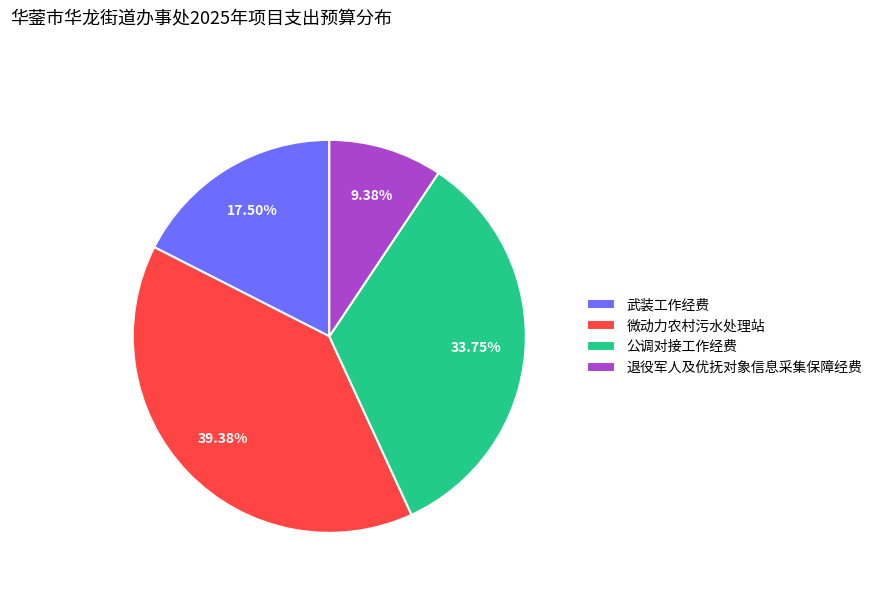

What is the ratio of the value at 公调对接工作经费 to the value at 退役军人及优抚对象信息采集保障经费?

3.6